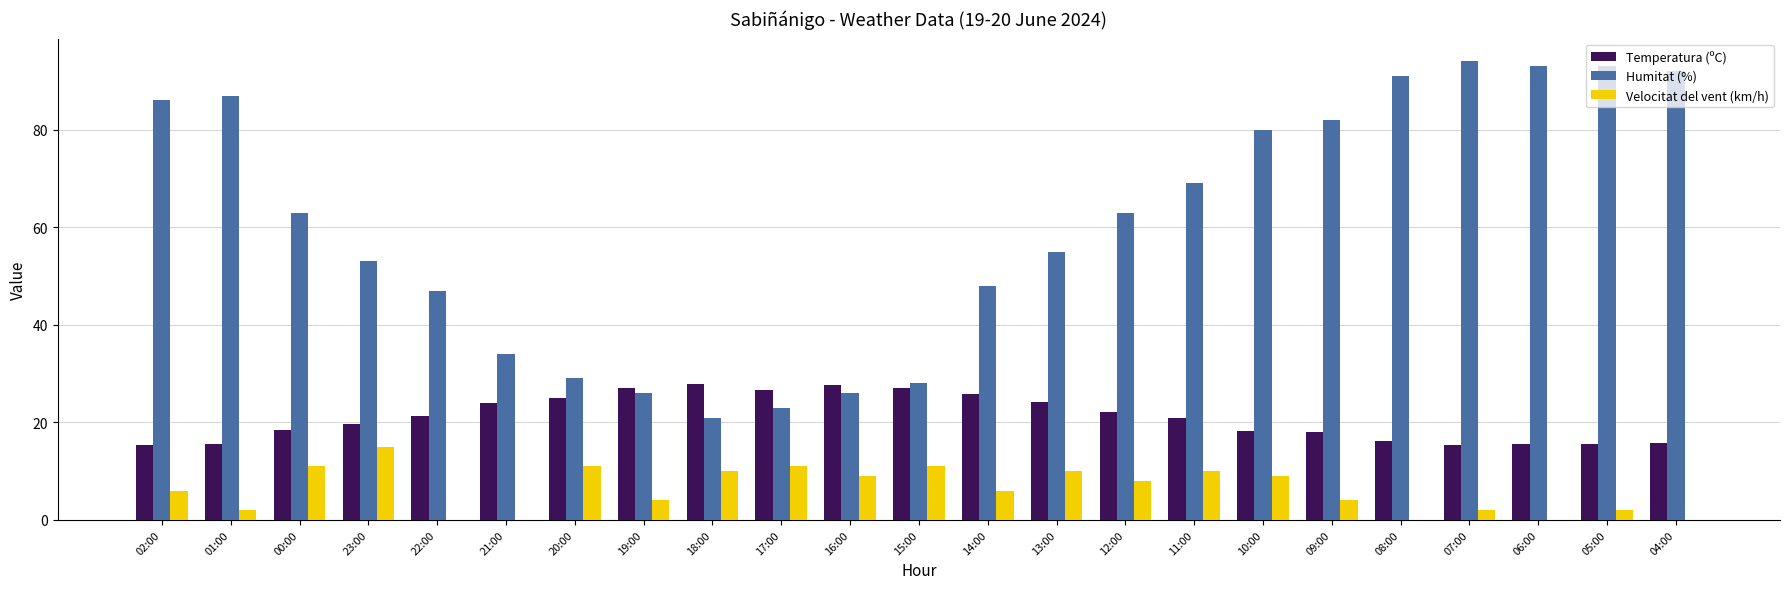

The value of Velocitat del vent (km/h) at 13:00 is 10.0. True or false?

True